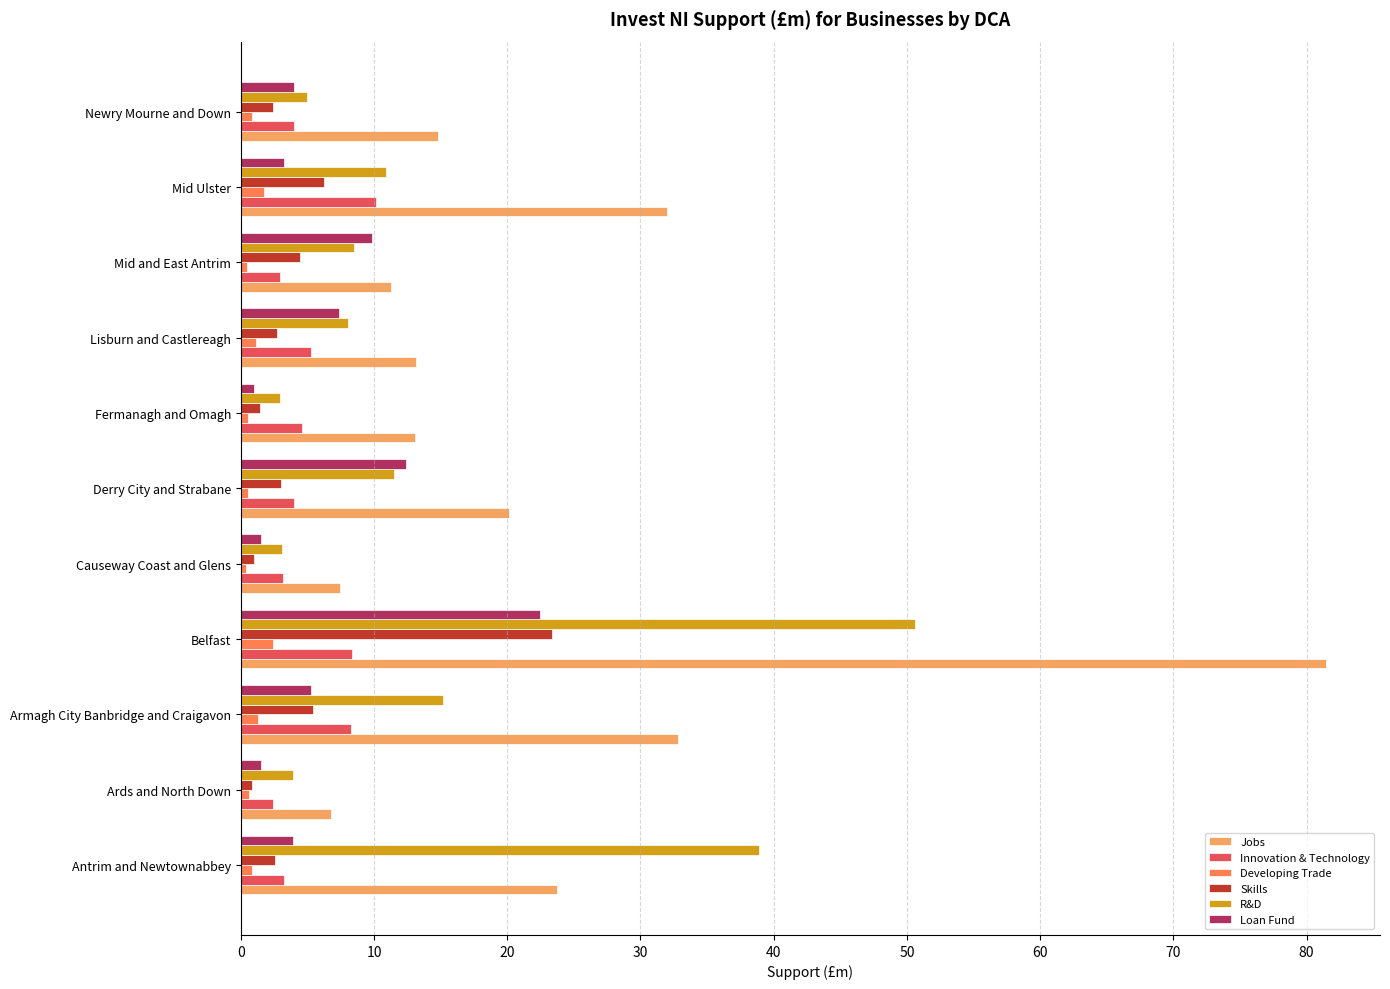

The R&D series shows 8.6 at Newry Mourne and Down. True or false?

False